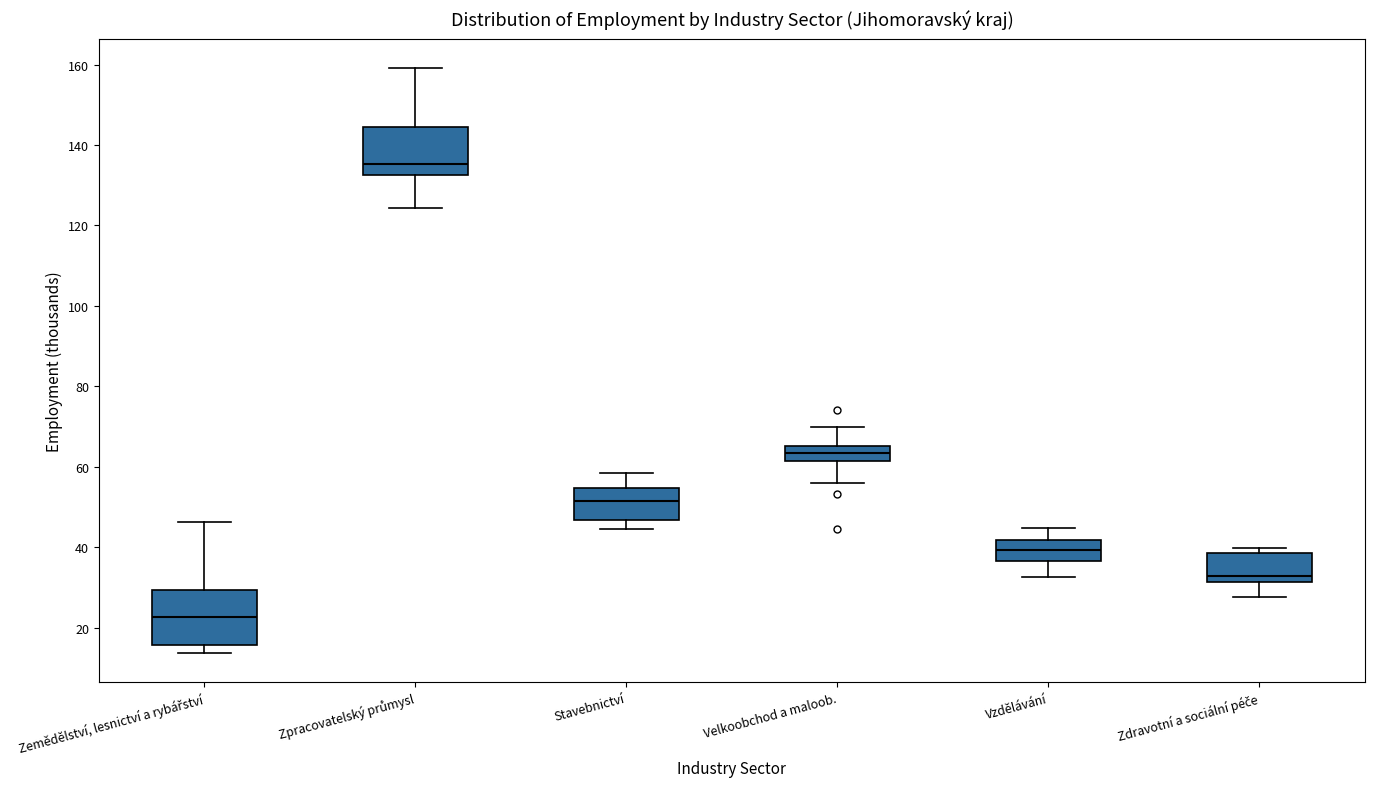

Reading left to right, read every box against the y-axis: the position of its median line, the range the box covers, and the ends of its whiskers. The values are not printed on the chart, so give them approximately, as read against the axis.

Zemědělství, lesnictví a rybářství: median 22, box 16 to 30, whiskers 14 to 46
Zpracovatelský průmysl: median 136, box 132 to 144, whiskers 124 to 160
Stavebnictví: median 52, box 46 to 54, whiskers 44 to 58
Velkoobchod a maloob.: median 64, box 62 to 66, whiskers 56 to 70
Vzdělávání: median 40, box 36 to 42, whiskers 32 to 44
Zdravotní a sociální péče: median 32 (just above the box's lower edge), box 32 to 38, whiskers 28 to 40